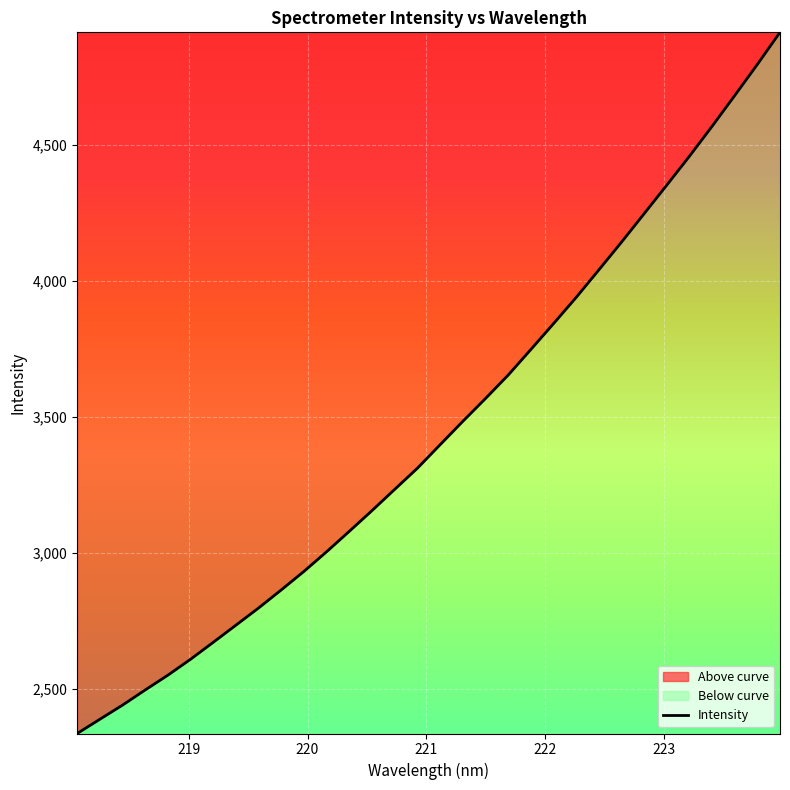

What is the smallest value displayed?

2337.4